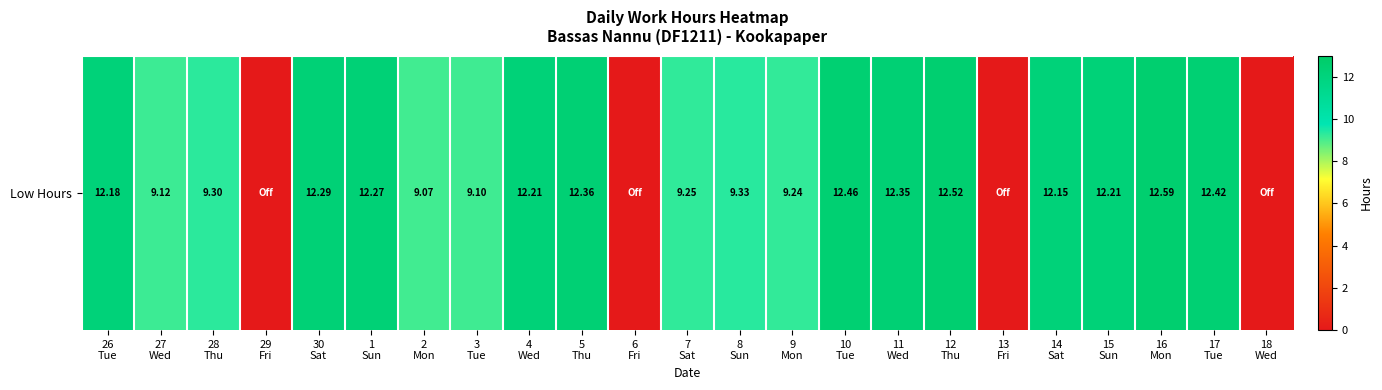

Is it true that the value at 7
Sat is 4.1?

False